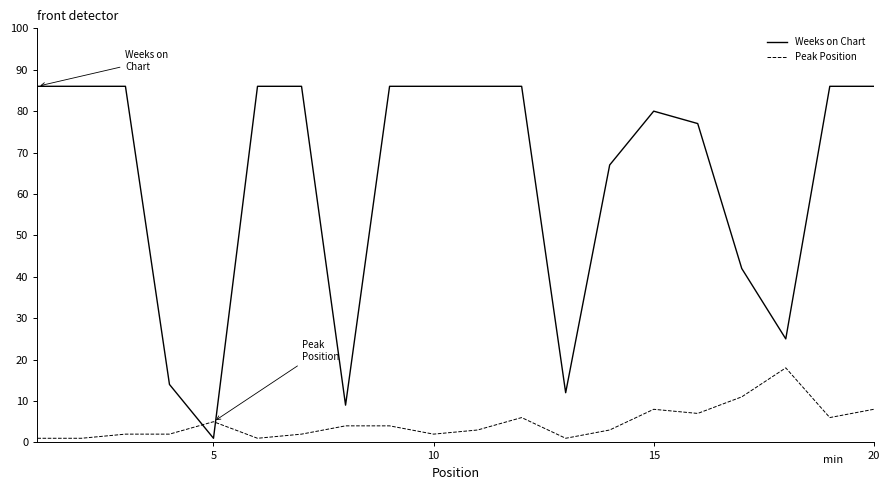

List the series in order of their peak value, lowest first.

Peak Position, Weeks on Chart